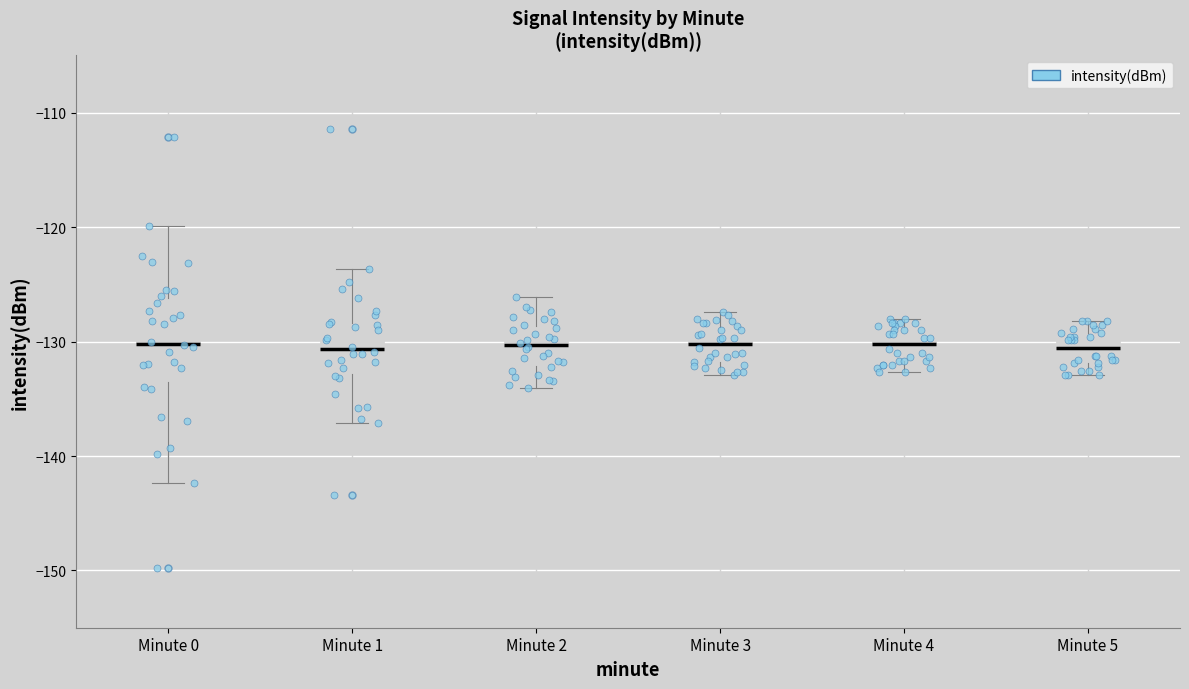

Comparing the boxes themselves (not the whiskers), which one is the tallest?

Minute 0